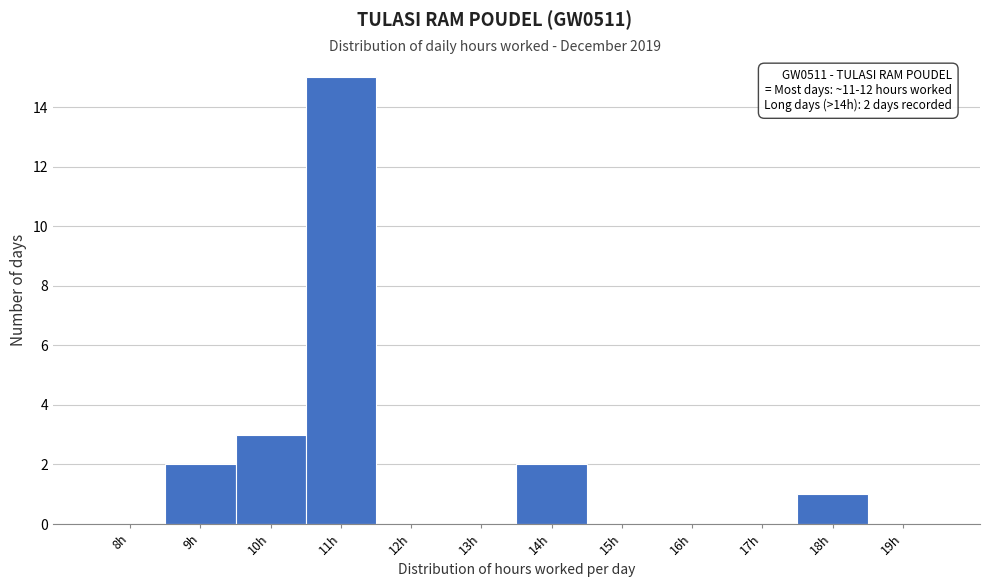

Reading left to right, list all the values displayed in this chart.

8h=0	9h=2	10h=3	11h=15	12h=0	13h=0	14h=2	15h=0	16h=0	17h=0	18h=1	19h=0